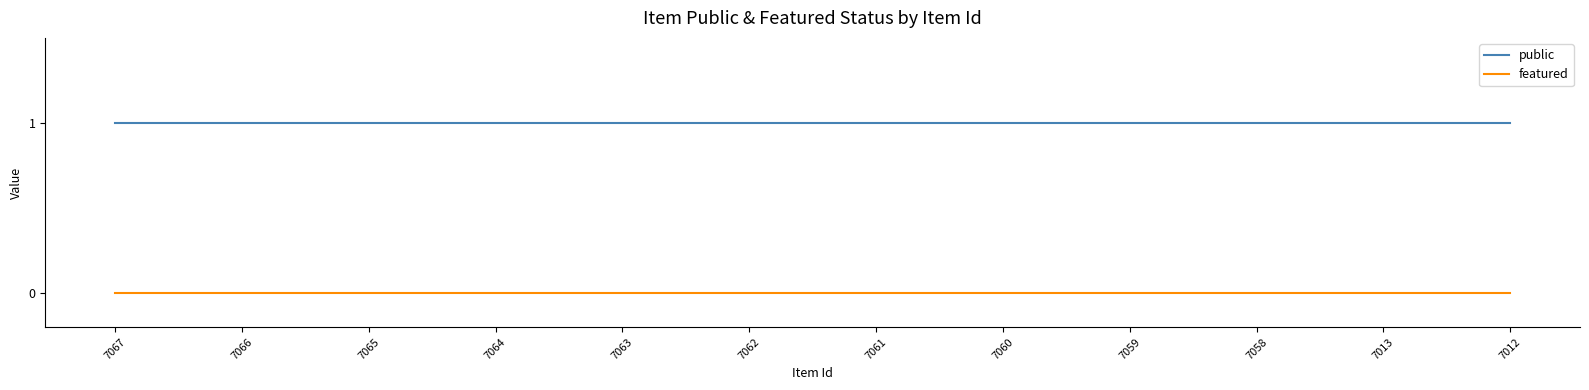

Read the public value at 7065.

1